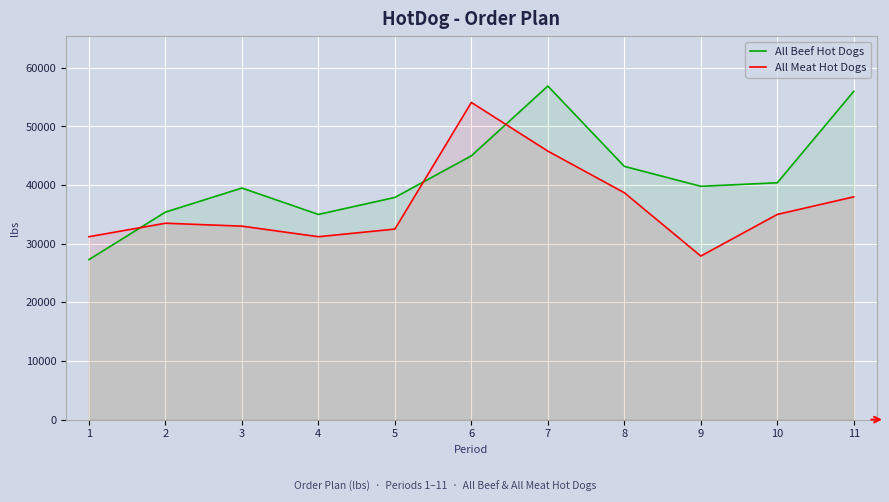

Reading right to left, extract all data points from this chart.

All Beef Hot Dogs: 11=56000	10=40400	9=39800	8=43200	7=56900	6=45000	5=37900	4=35000	3=39500	2=35400	1=27300
All Meat Hot Dogs: 11=38000	10=35000	9=27900	8=38700	7=45800	6=54100	5=32500	4=31200	3=33000	2=33500	1=31200